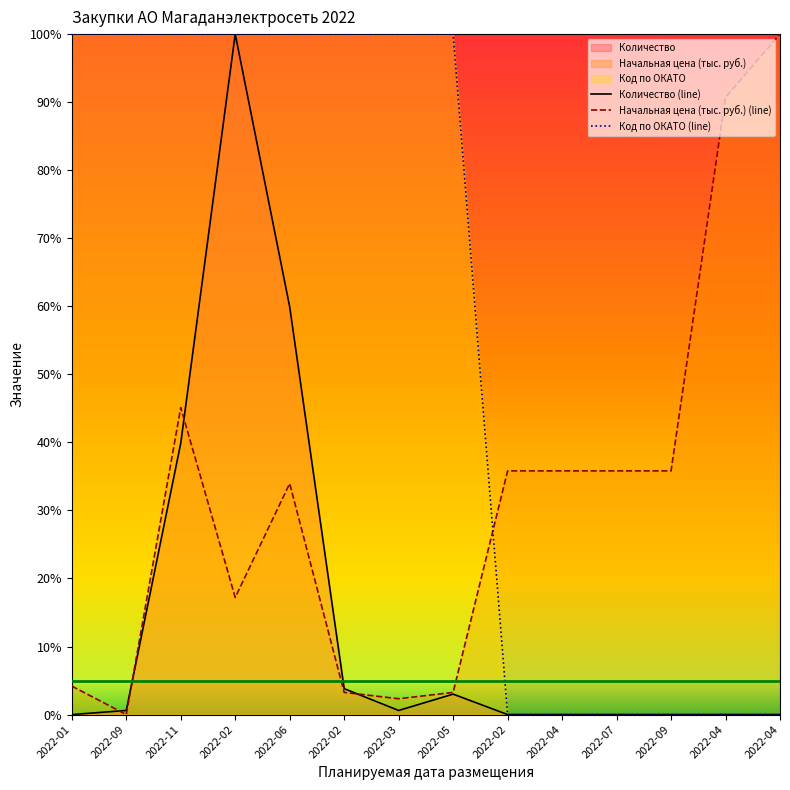

How many lines are shown in the chart?

3